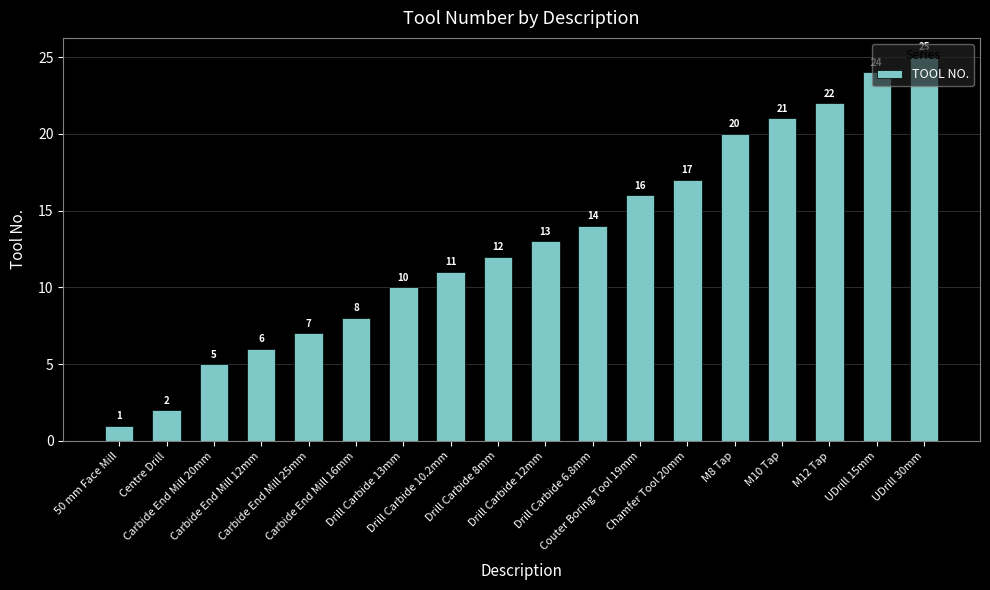

Does the chart contain stacked bars?

No